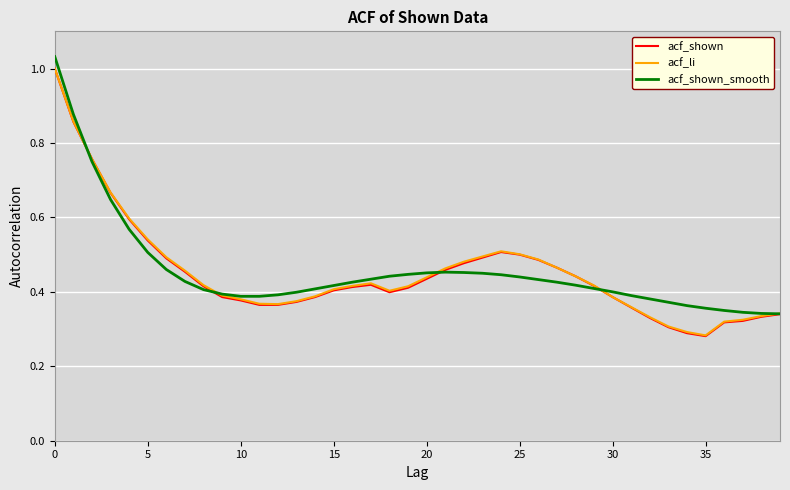

What are all the series names shown in the legend?

acf_shown, acf_li, acf_shown_smooth